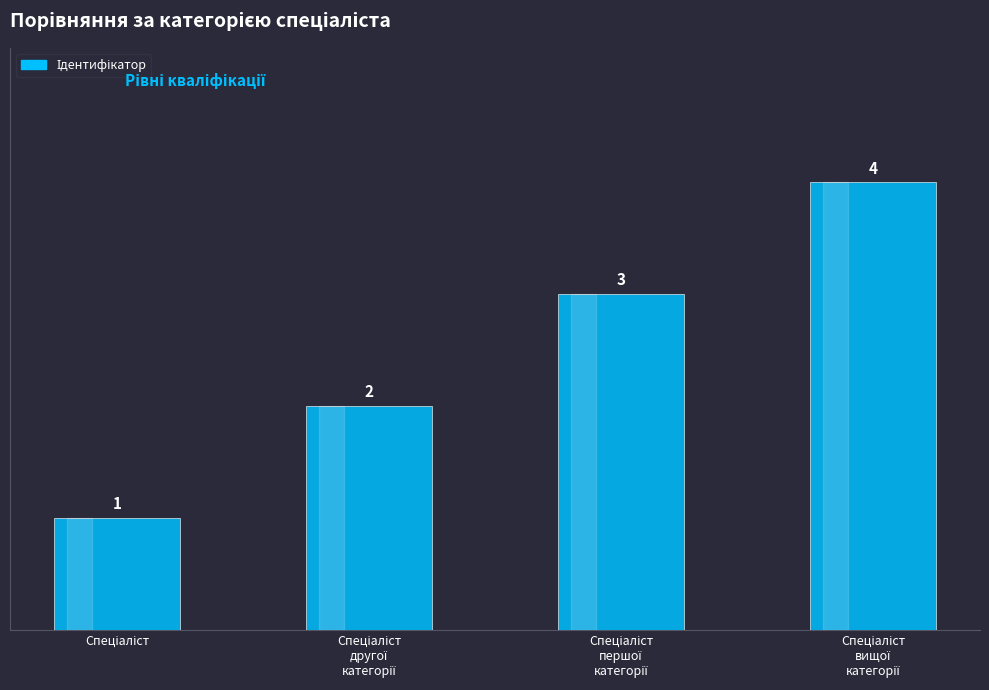

How many values are below 3?

2